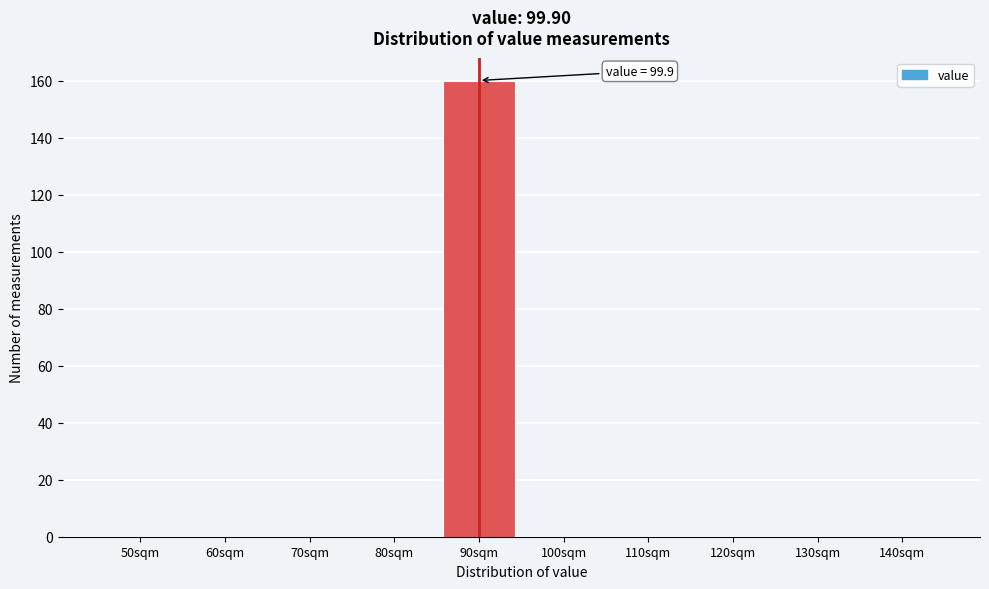

Reading right to left, transcribe all the data shown in this chart.

140sqm=0	130sqm=0	120sqm=0	110sqm=0	100sqm=0	90sqm=160	80sqm=0	70sqm=0	60sqm=0	50sqm=0